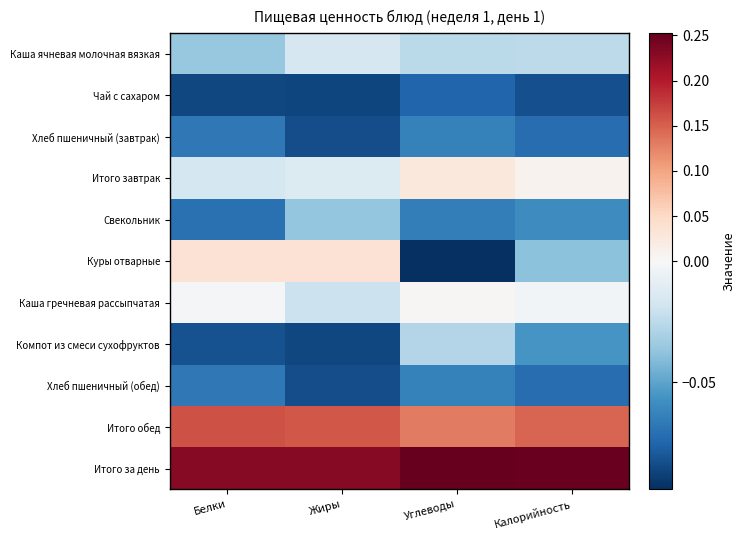

At how many categories does at least one series exceed 0?

4